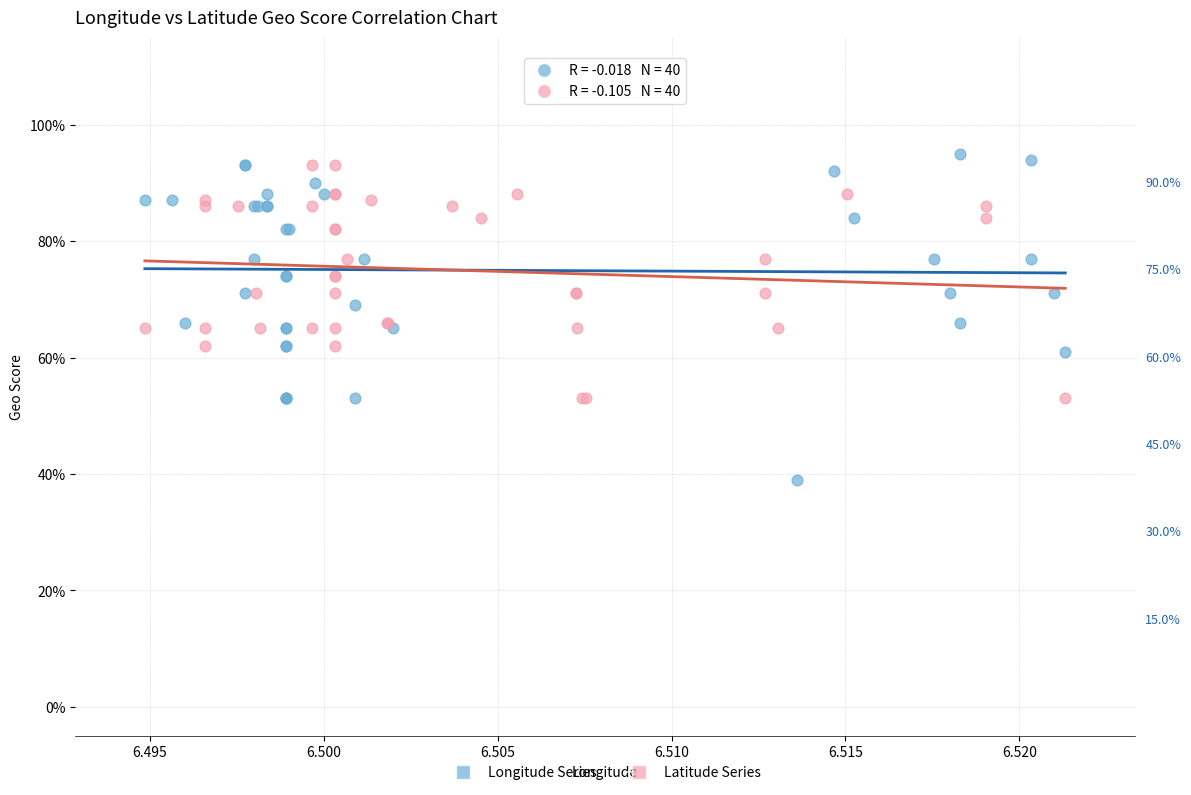

Which series contains the highest Y value?

Longitude Series